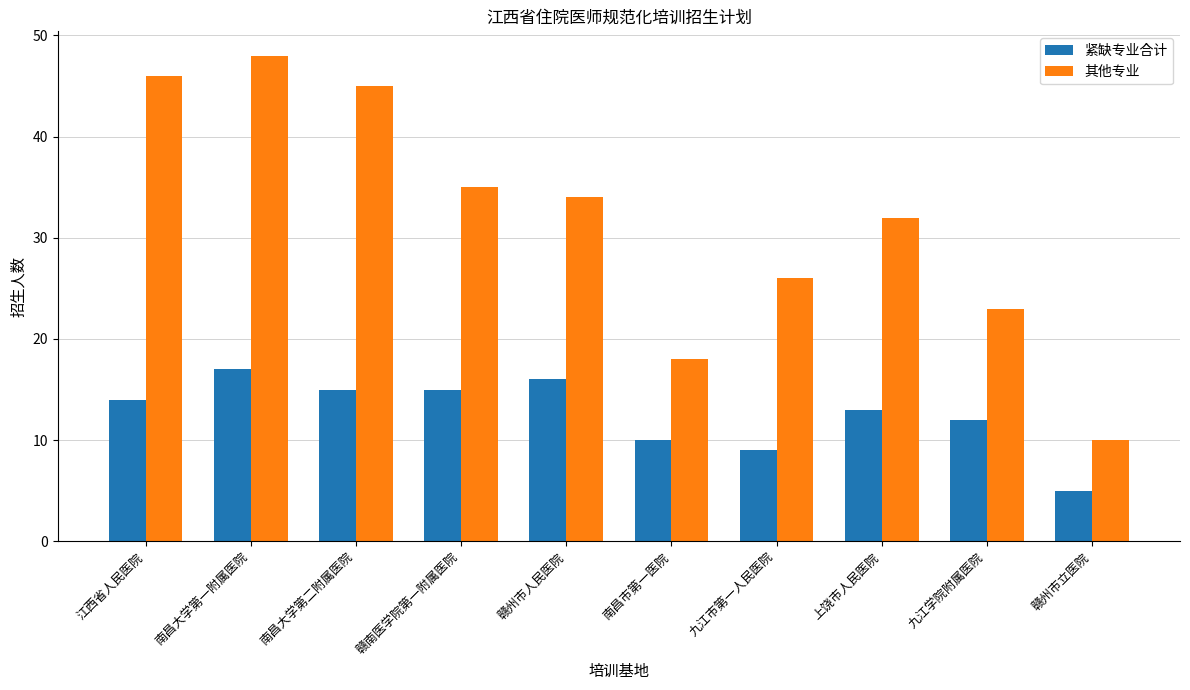

What is the lowest value of the 紧缺专业合计 series?

5